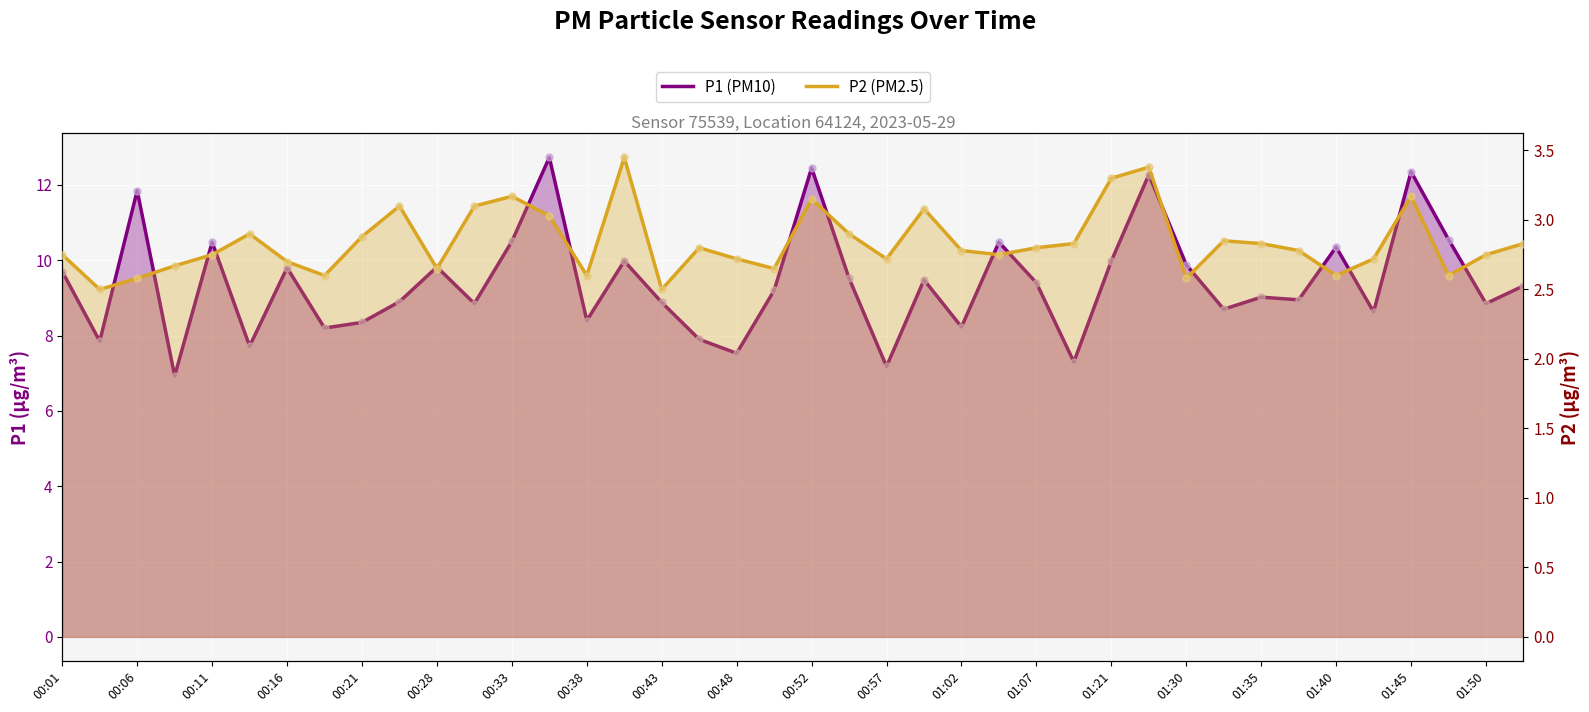

At how many categories does at least one series exceed 3?

40